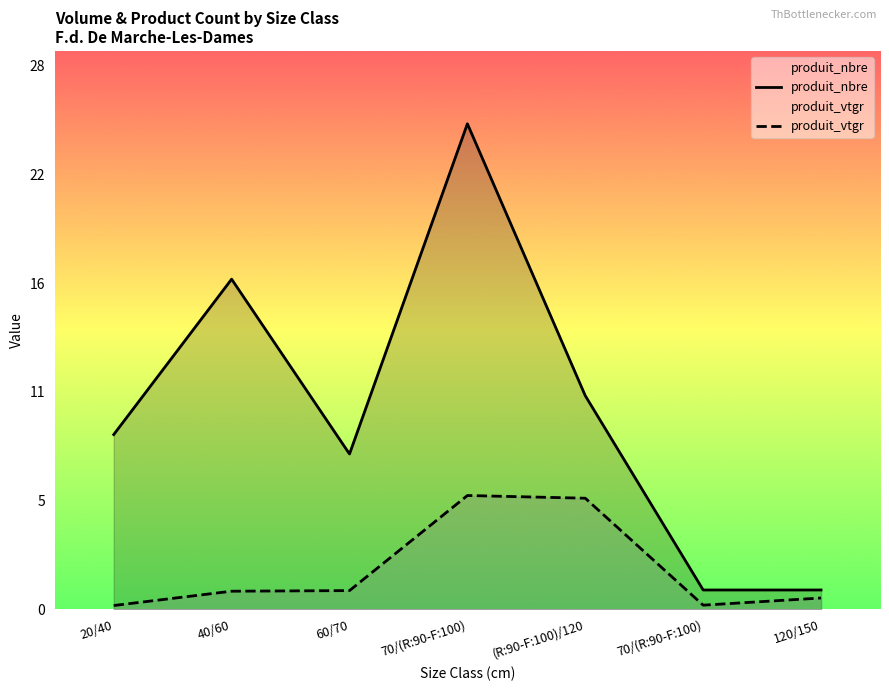

How many lines are shown in the chart?

2